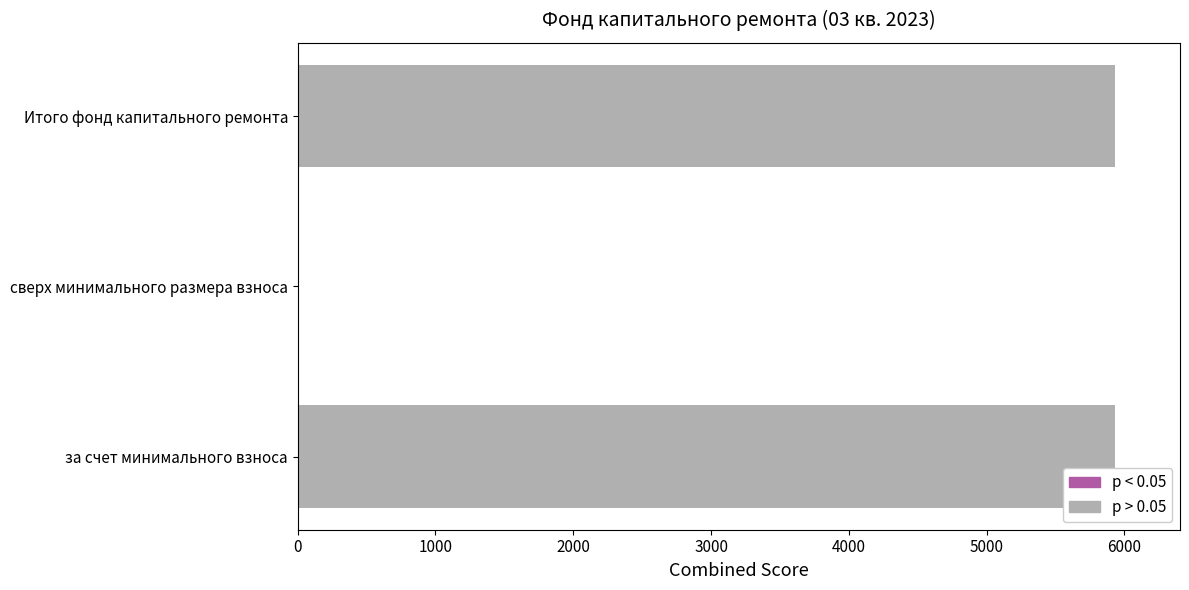

Which has a higher value, за счет минимального взноса or сверх минимального размера взноса?

за счет минимального взноса